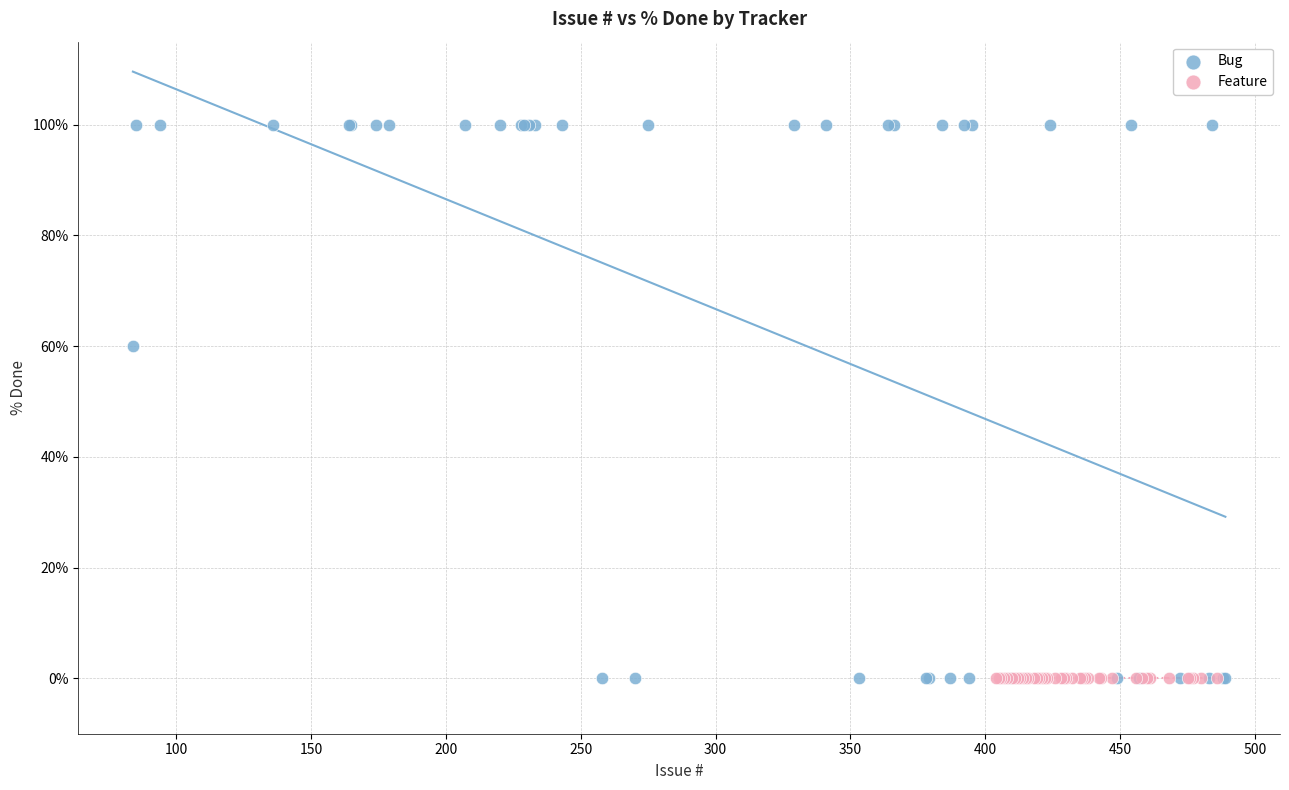

Which series contains the highest Y value?

Bug